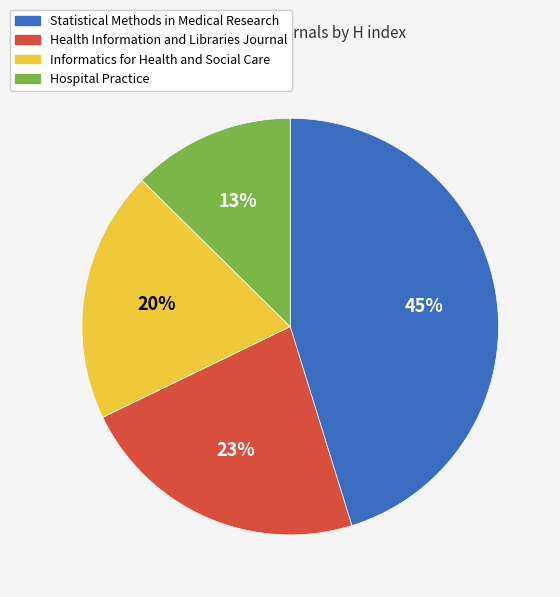

Between Hospital Practice and Health Information and Libraries Journal, which is larger?

Health Information and Libraries Journal